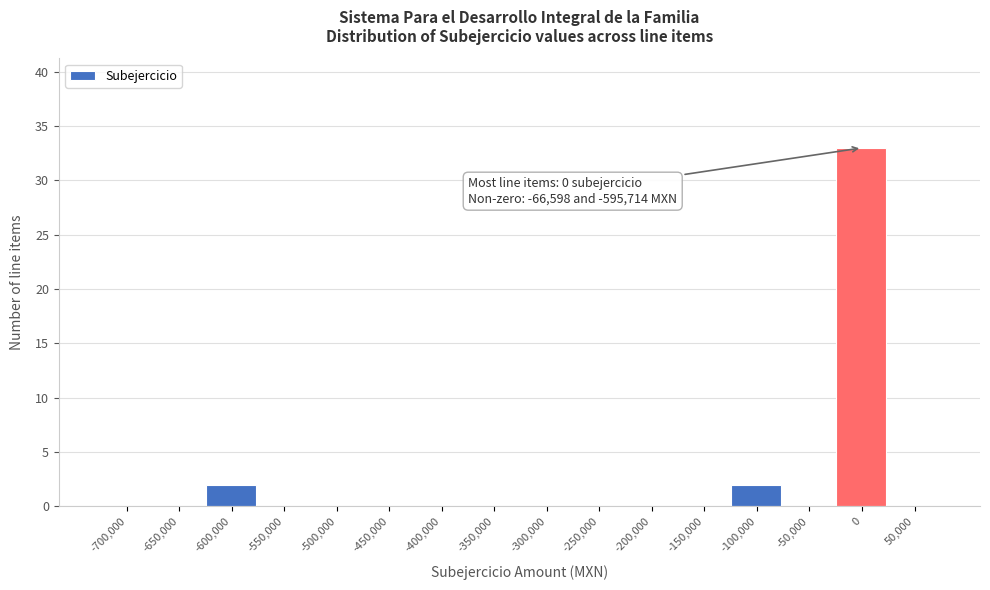

Reading right to left, extract all data points from this chart.

50,000=0	0=33	-50,000=0	-100,000=2	-150,000=0	-200,000=0	-250,000=0	-300,000=0	-350,000=0	-400,000=0	-450,000=0	-500,000=0	-550,000=0	-600,000=2	-650,000=0	-700,000=0